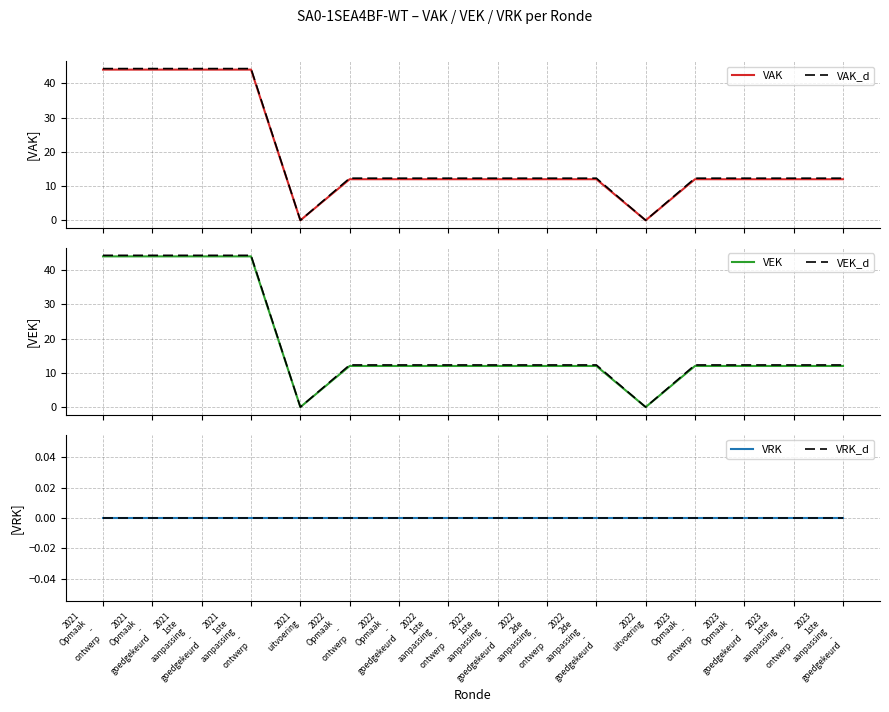

Which series has the largest range (max minus min)?

VAK_d